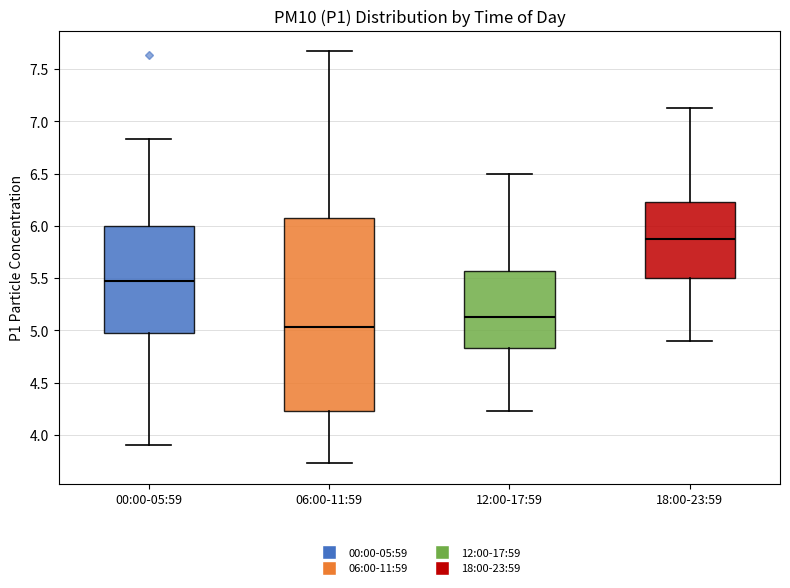

Reading left to right, read every box against the y-axis: the position of its median line, the range the box covers, and the ends of its whiskers. The values are not printed on the chart, so give them approximately, as read against the axis.

00:00-05:59: median 5.45, box 4.95 to 6.00, whiskers 3.90 to 6.85
06:00-11:59: median 5.05, box 4.25 to 6.05, whiskers 3.75 to 7.65
12:00-17:59: median 5.15, box 4.85 to 5.55, whiskers 4.25 to 6.50
18:00-23:59: median 5.85, box 5.50 to 6.25, whiskers 4.90 to 7.15